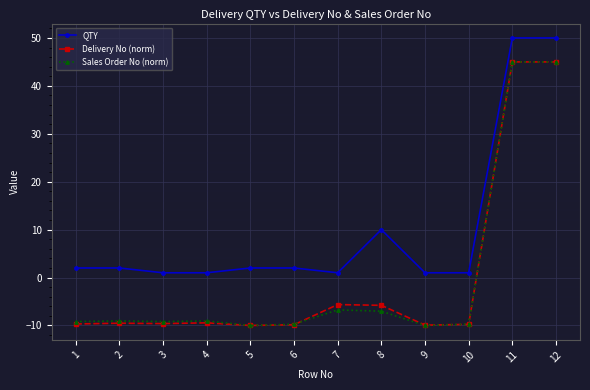

How many lines are shown in the chart?

3